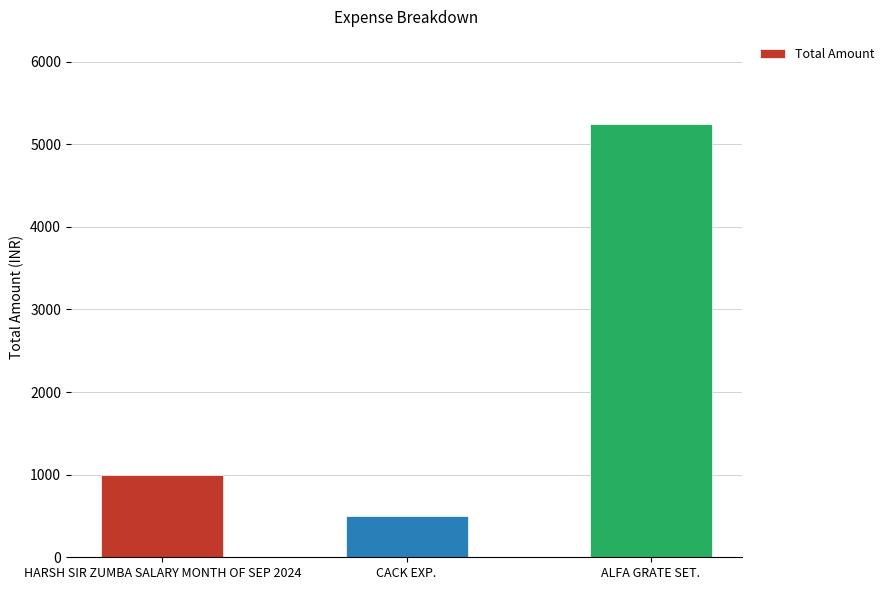

What is the ratio of the value at CACK EXP. to the value at ALFA GRATE SET.?

0.1